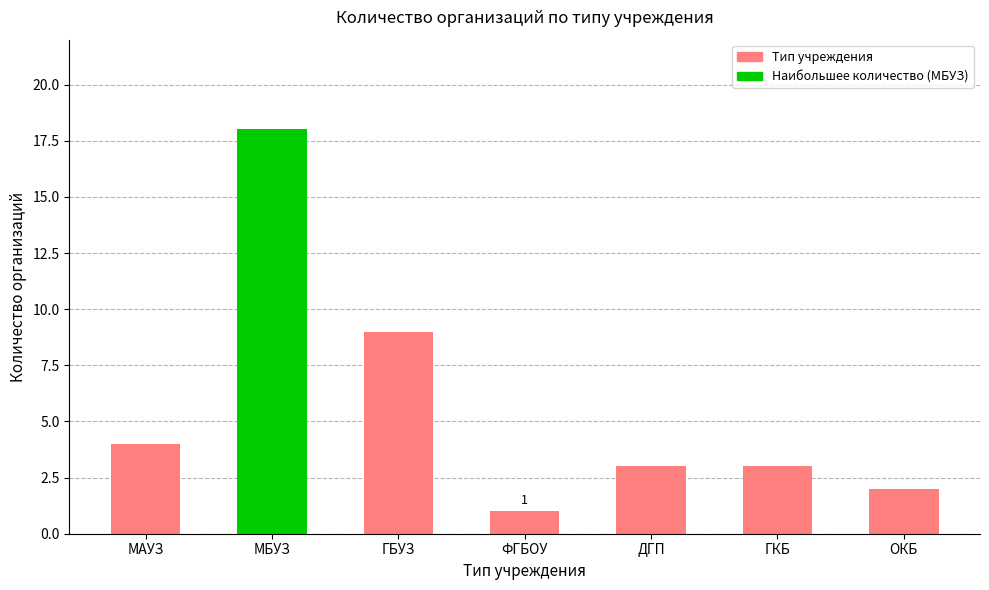

How many categories are shown in the chart?

7